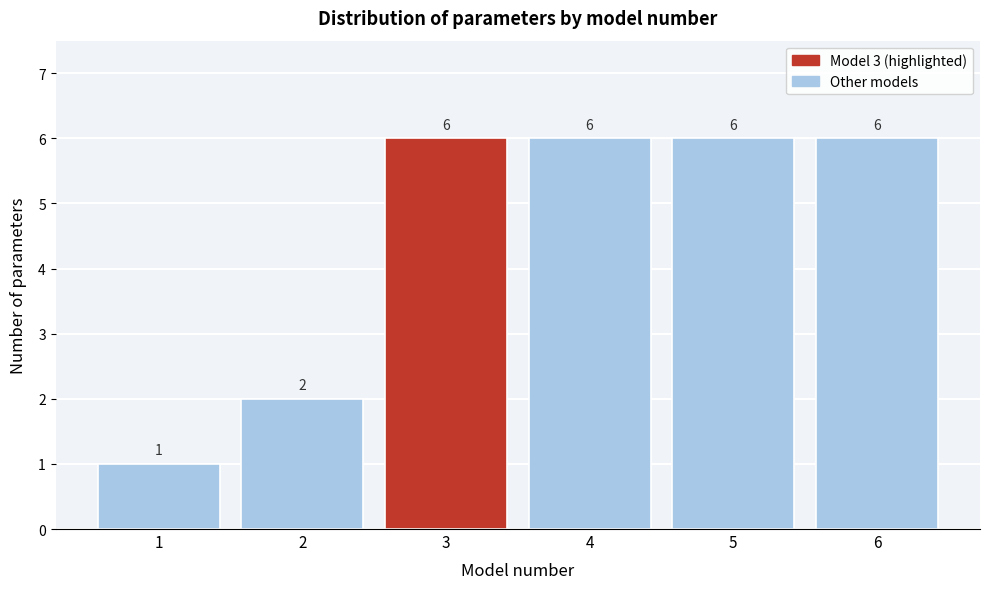

Reading right to left, extract all data points from this chart.

6	6	6	6	2	1